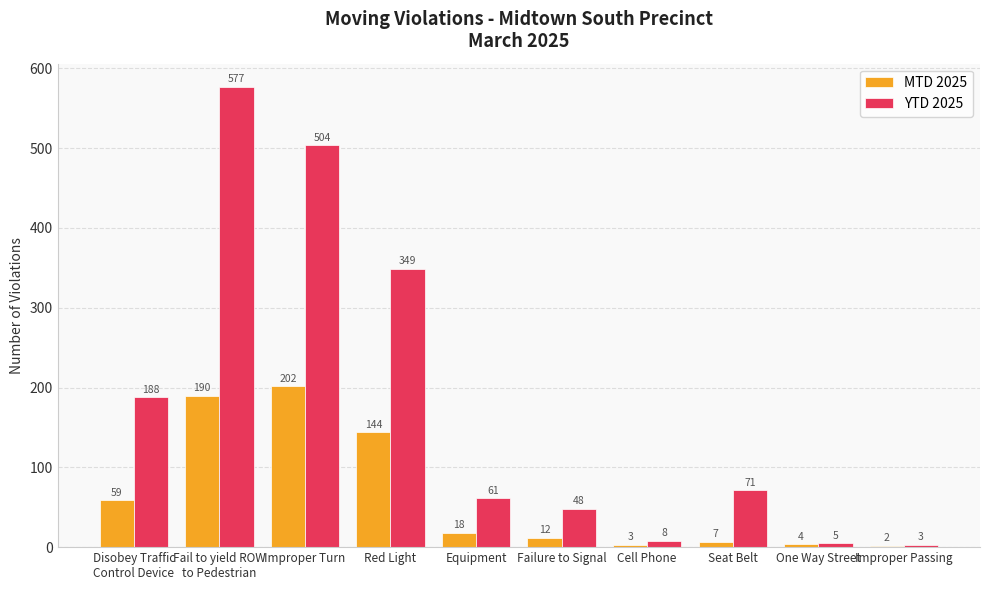

What is the smallest value displayed?

2